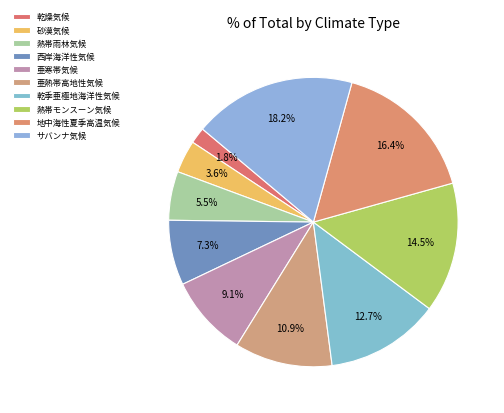

To the nearest percent, what is the average slice percentage?

10%